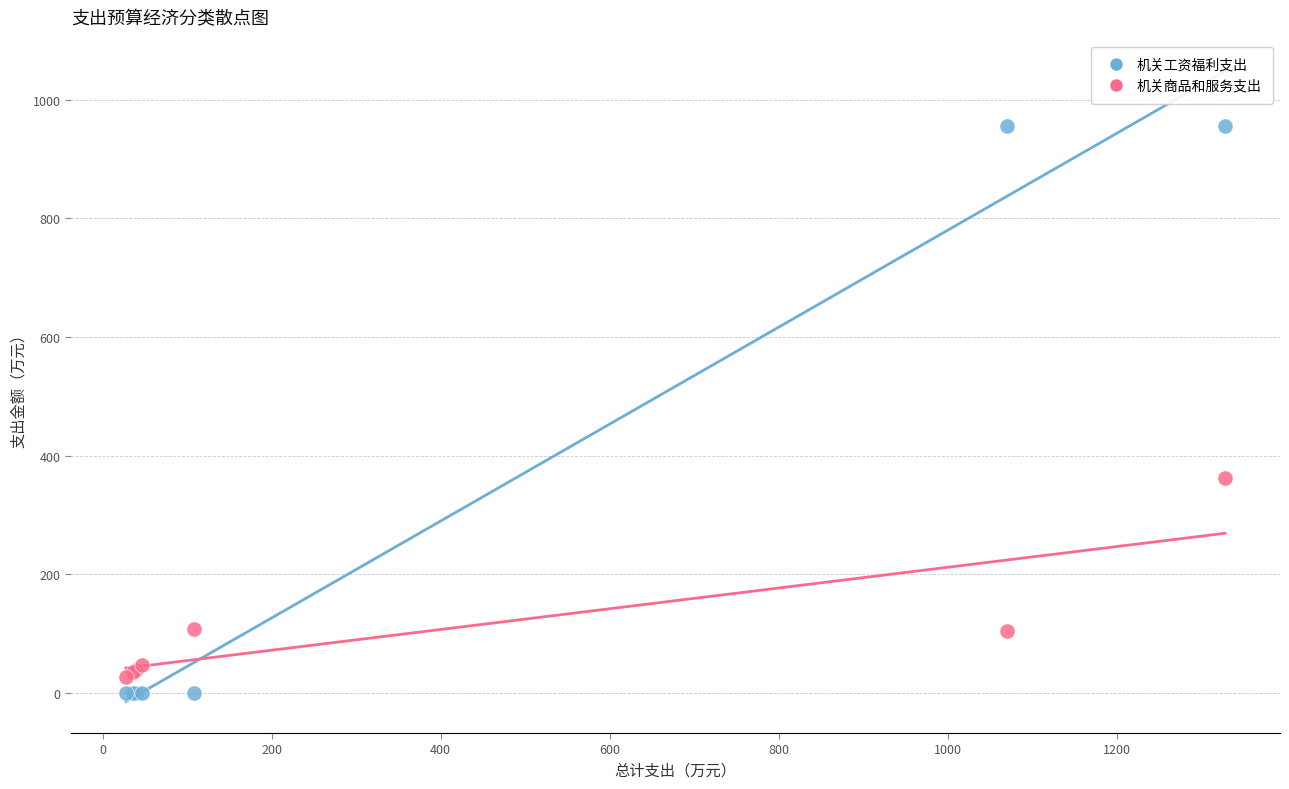

Across all series, what Y value is closest to 478?

362.3